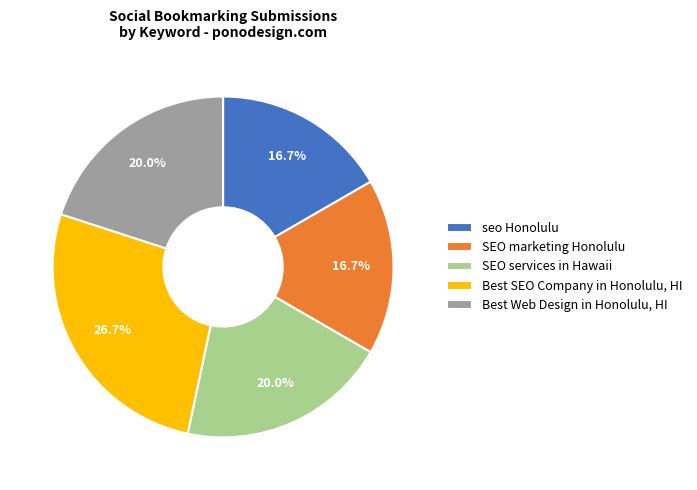

Which category has the biggest portion of the pie?

Best SEO Company in Honolulu, HI